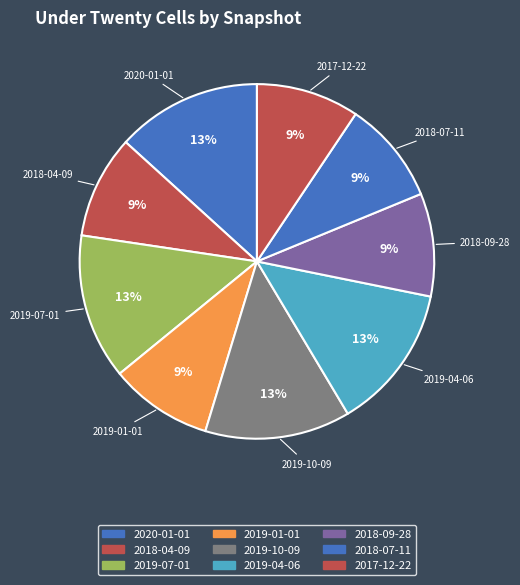

Is it true that 2018-09-28 is 9% of the pie?

True